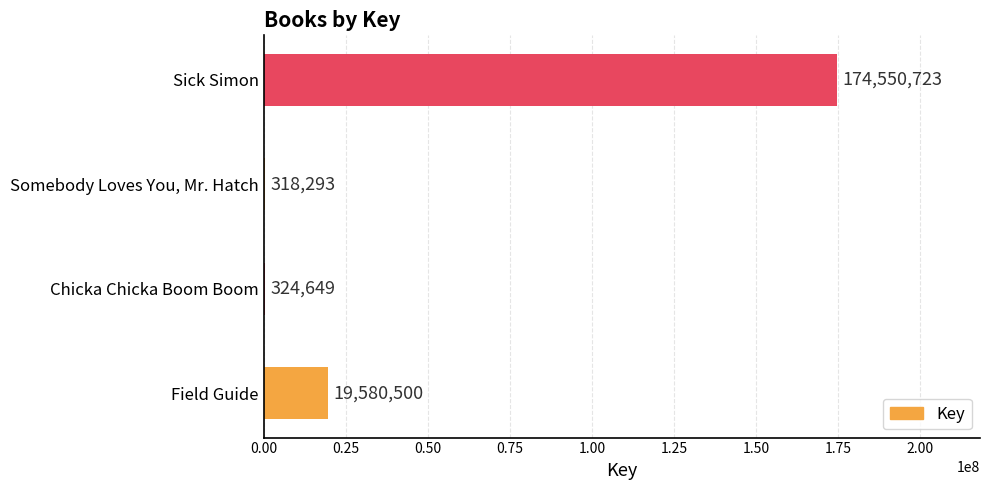

What is the greatest value displayed?

174550723